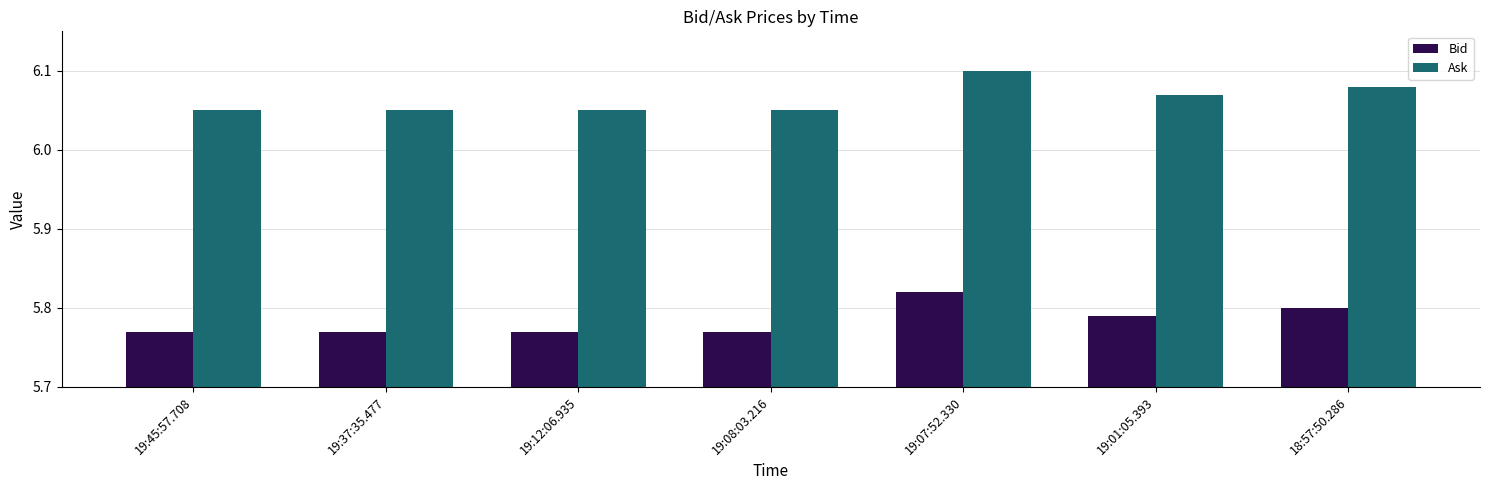

Which label corresponds to the largest value in the chart?

19:07:52.330